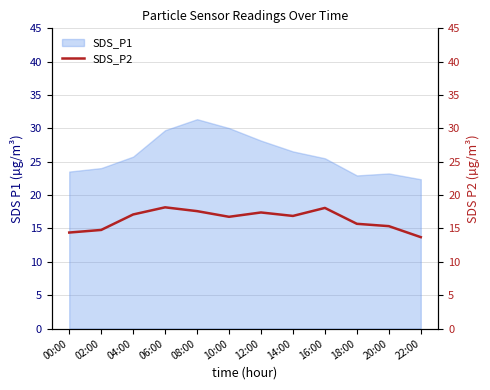

What is the minimum value shown in the chart?

13.7